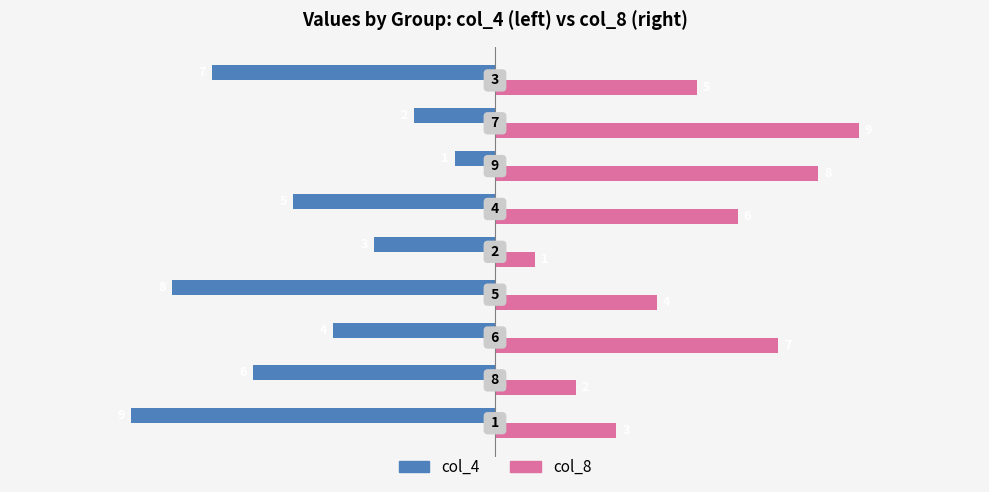

How many col_4 values are between -7 and -3?

5